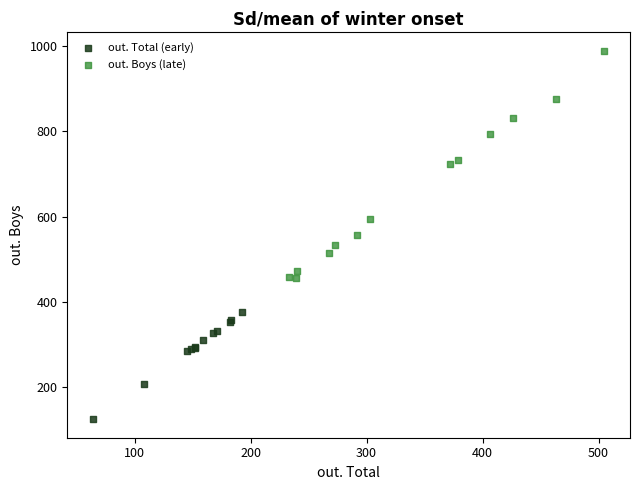

What are all the series names shown in the legend?

out. Total (early), out. Boys (late)